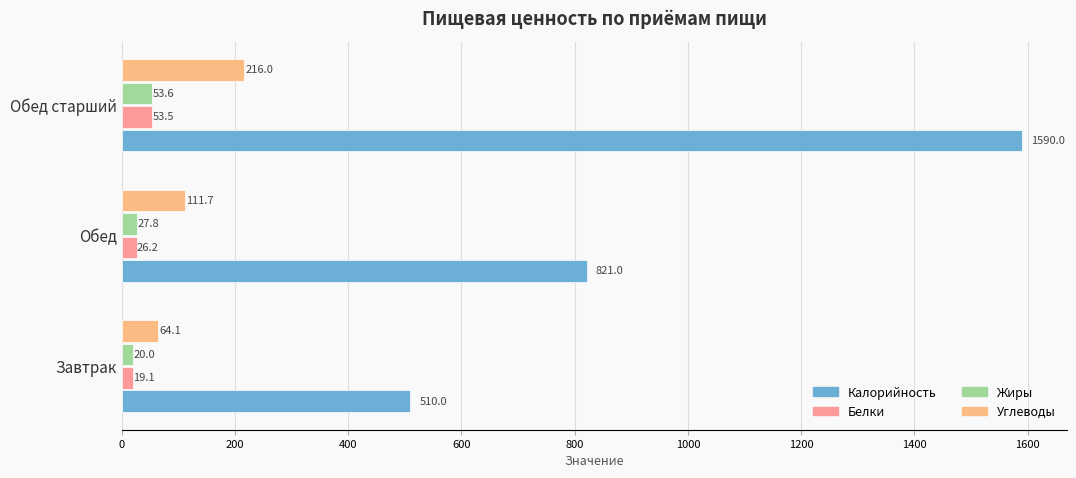

Reading left to right, list all the values displayed in this chart.

Калорийность: 0=510.0	200=821.0	400=1590.0
Белки: 0=19.1	200=26.2	400=53.5
Жиры: 0=20.0	200=27.8	400=53.6
Углеводы: 0=64.1	200=111.7	400=216.0